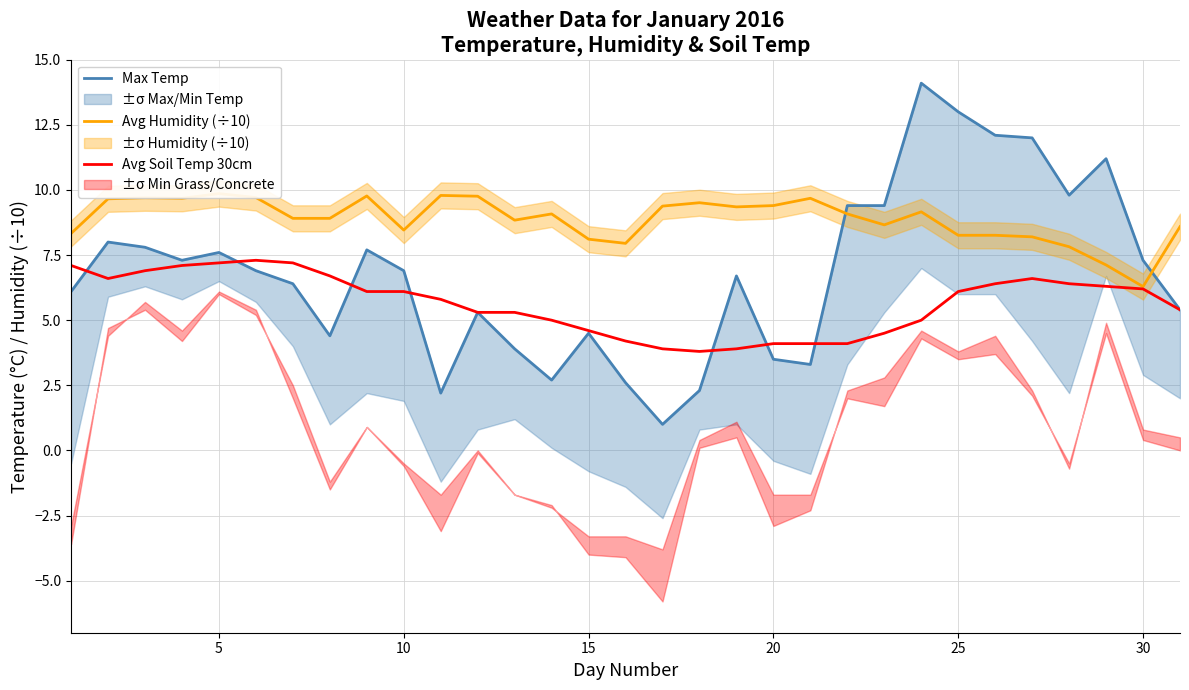

What is the sum of all Avg Humidity (÷10) values?

275.3